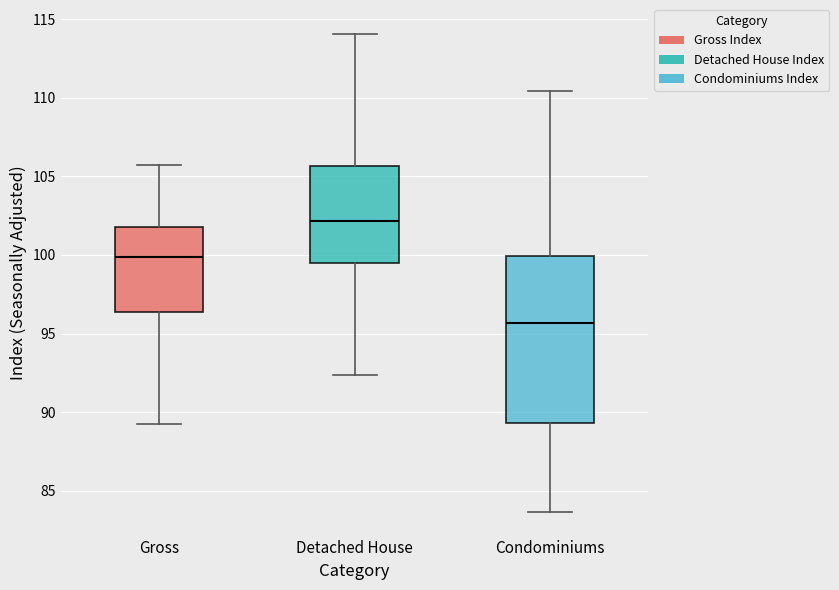

Which box is the tallest, from its lower edge to its upper edge?

Condominiums